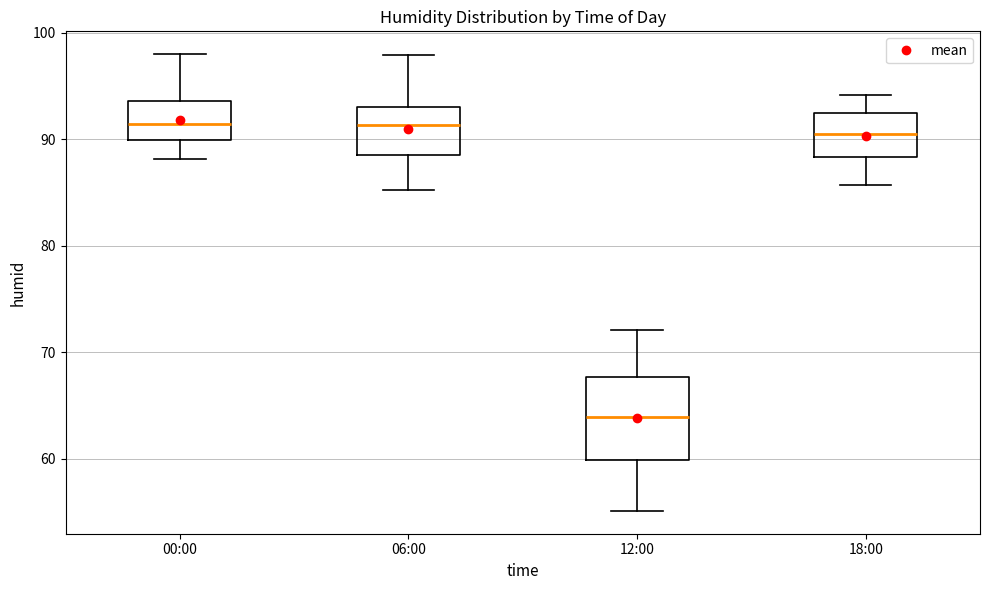

Where does the median line of the box for 06:00 sit on the y-axis? The values are not printed on the chart, so give them approximately, as read against the axis.

91